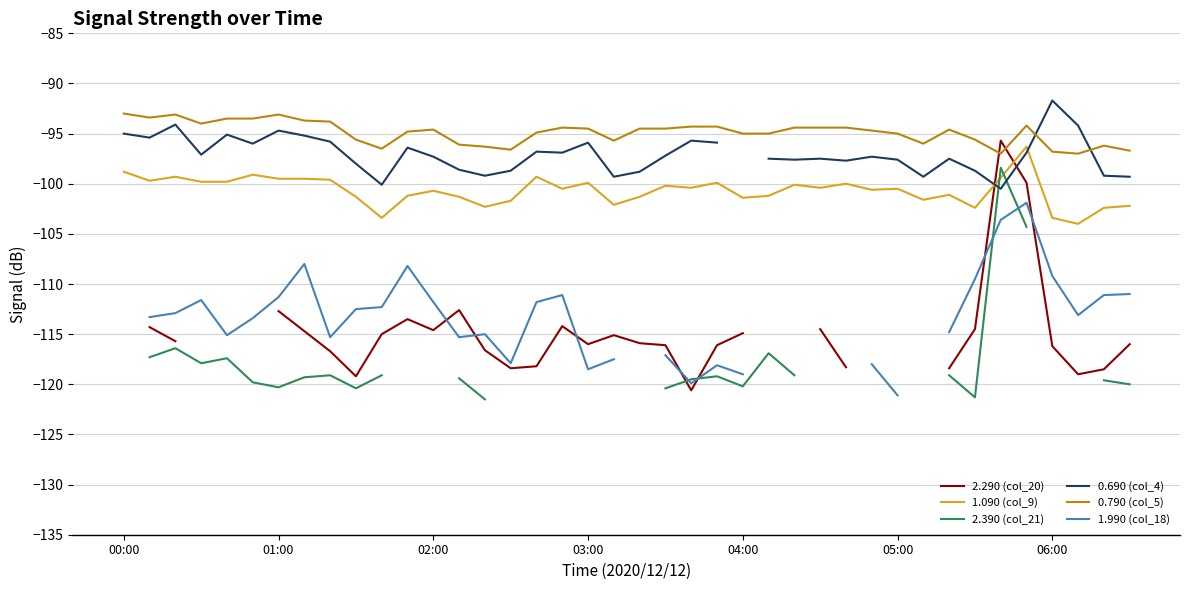

True or false: 0.790 (col_5) and 1.090 (col_9) intersect in this chart.

False